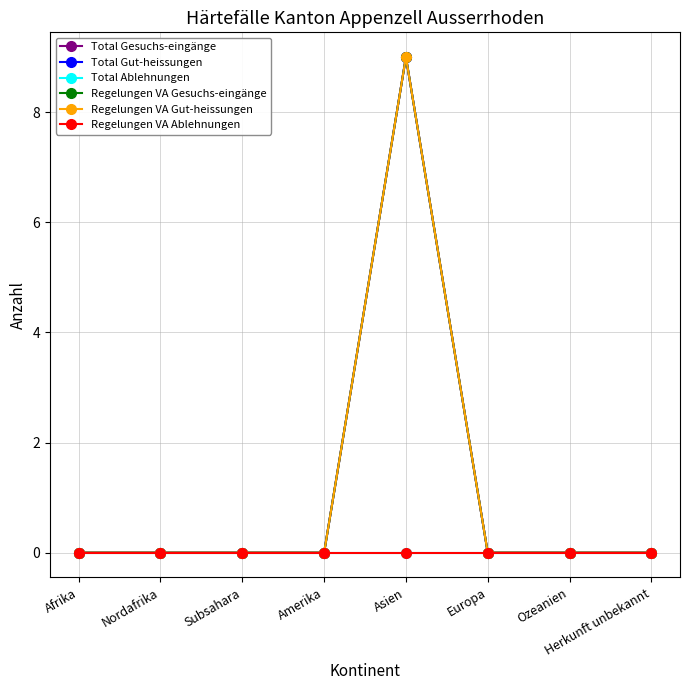

True or false: Total Gesuchs-eingänge and Total Gut-heissungen cross at least once.

False